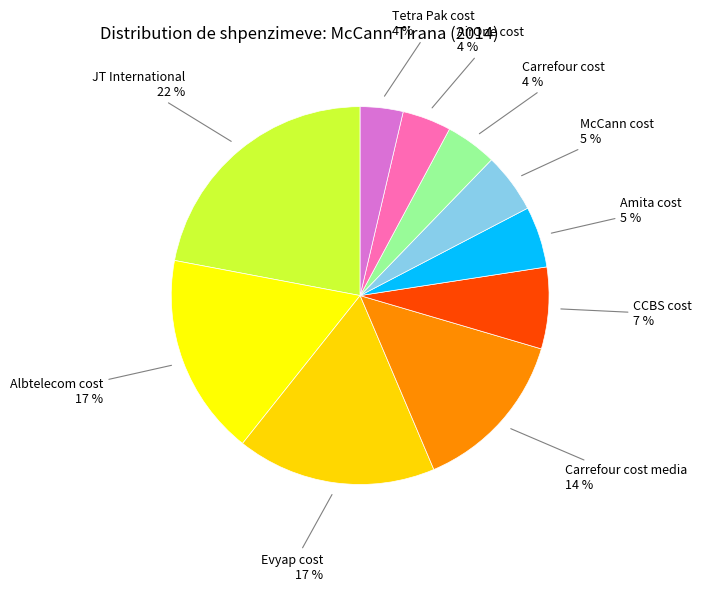

How many segments does this pie chart have?

10